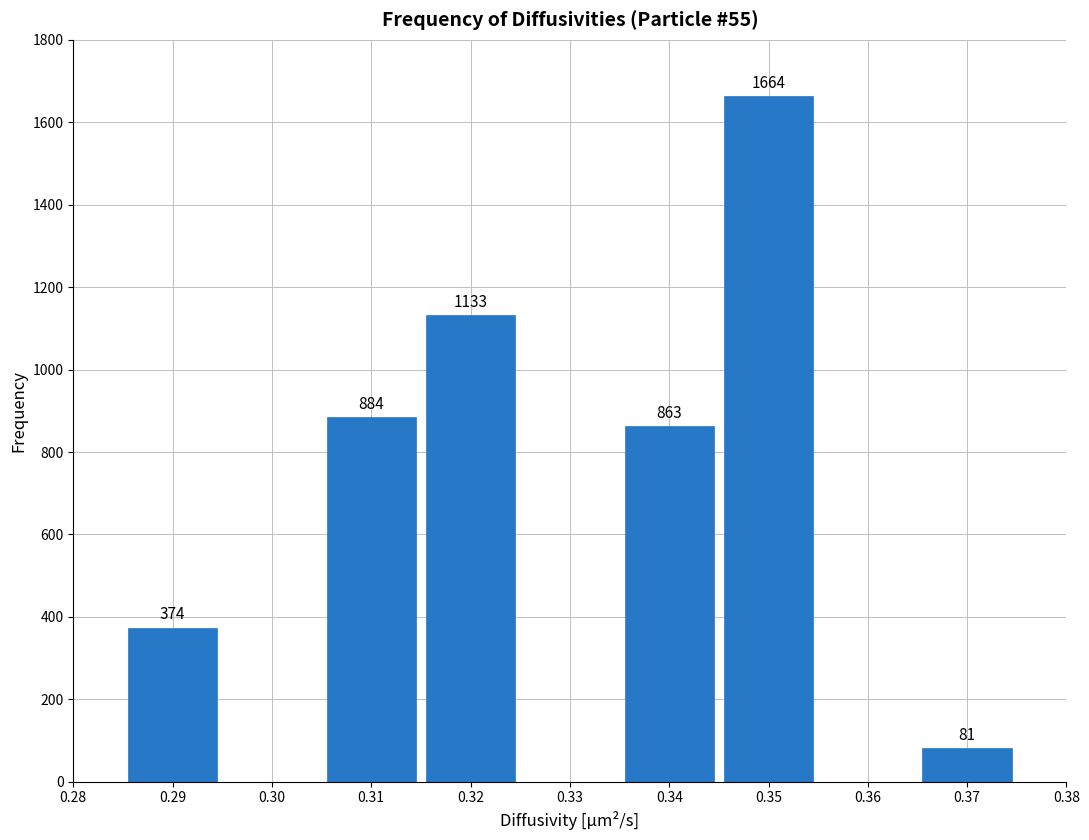

Reading right to left, extract all data points from this chart.

81	1664	863	1133	884	374